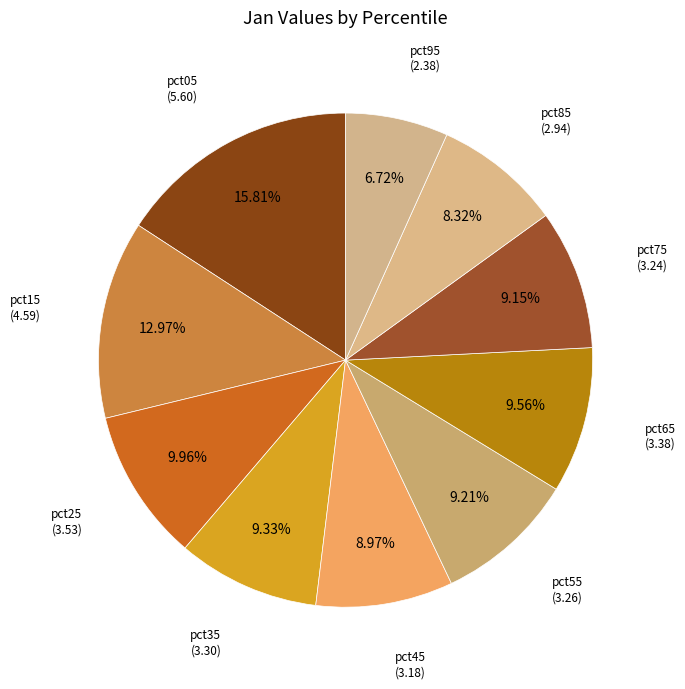

How many segments does this pie chart have?

10